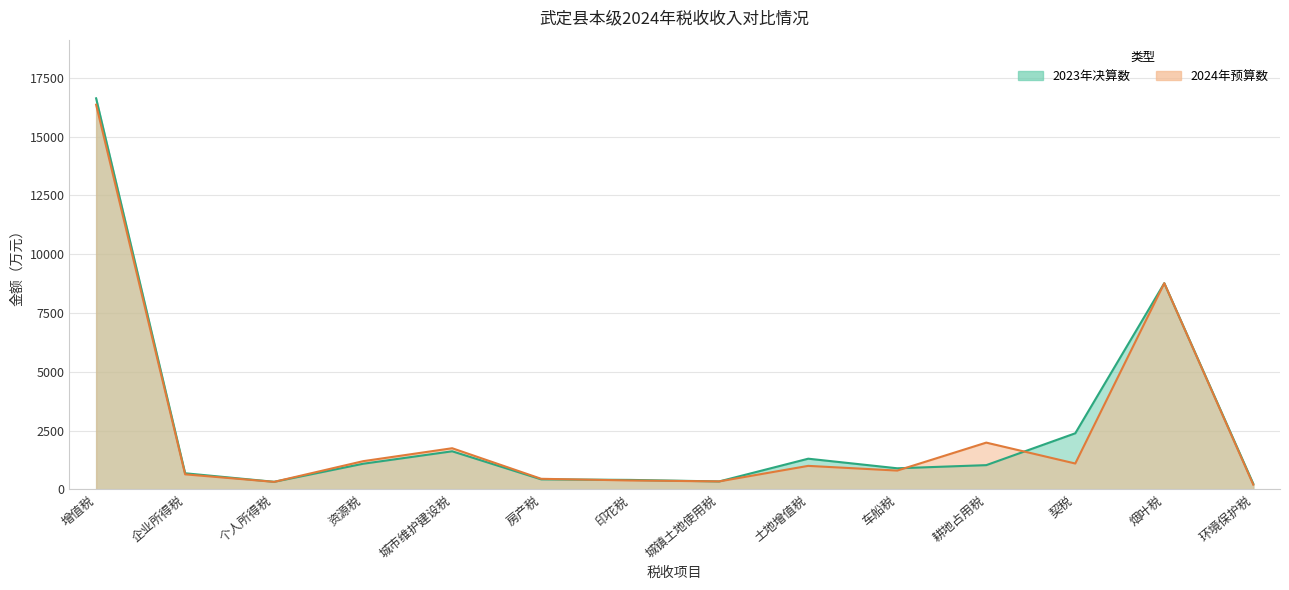

True or false: 2023年决算数 and 2024年预算数 intersect in this chart.

True